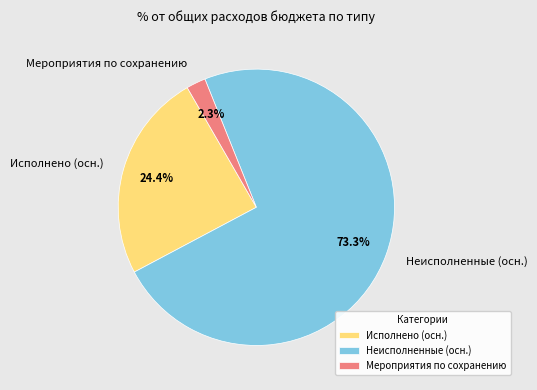

Rank the categories by value from lowest to highest.

Мероприятия по сохранению, Исполнено (осн.), Неисполненные (осн.)